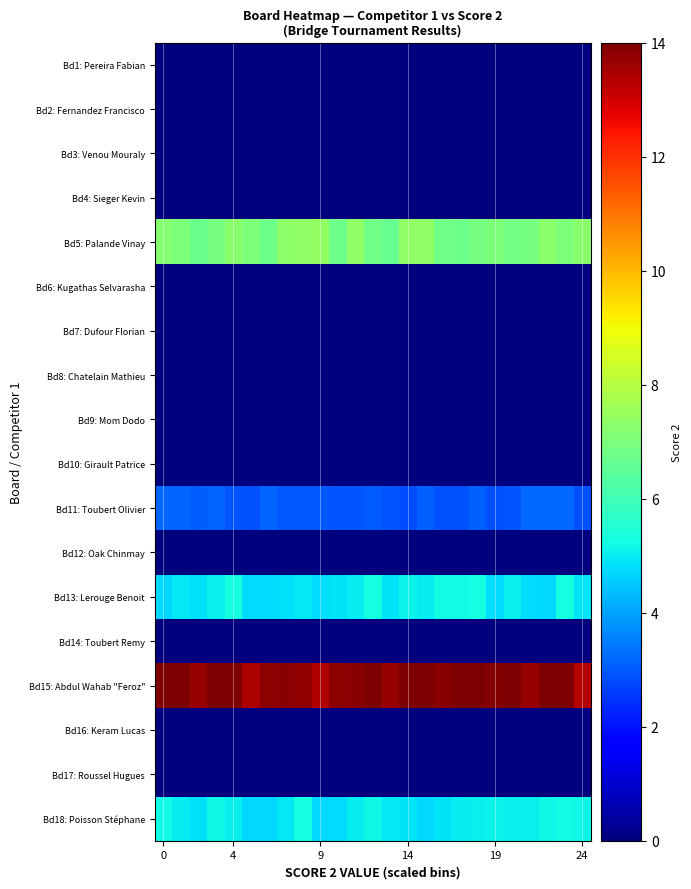

How many categories are shown in the chart?

25